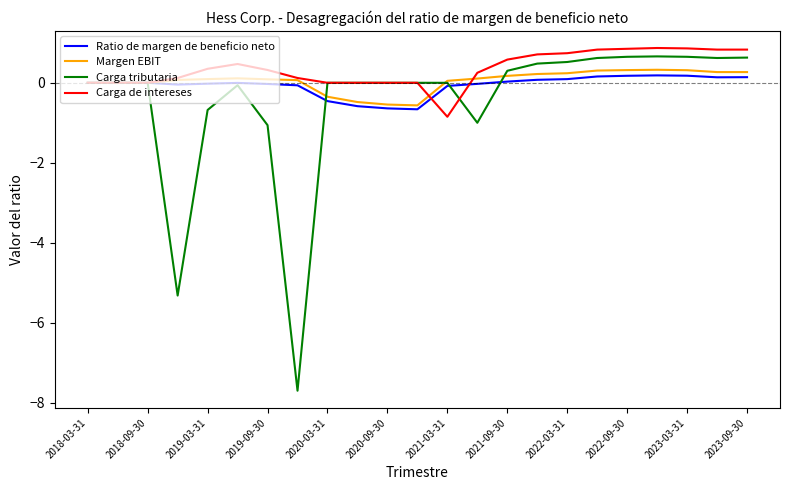

After their last crossing, which series has the higher values: Carga tributaria or Carga de intereses?

Carga de intereses